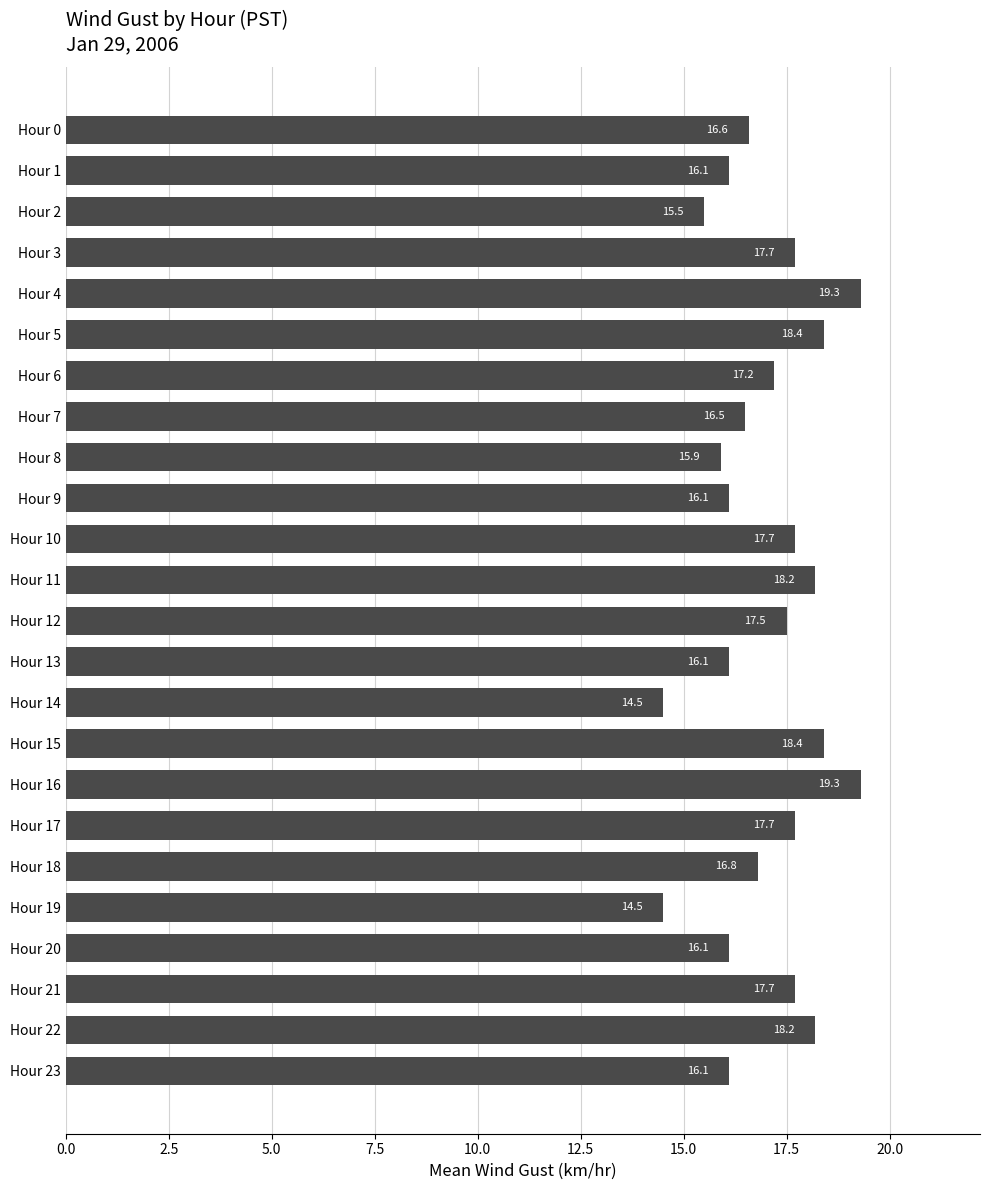

What is the difference between the second highest and minimum values?

4.8